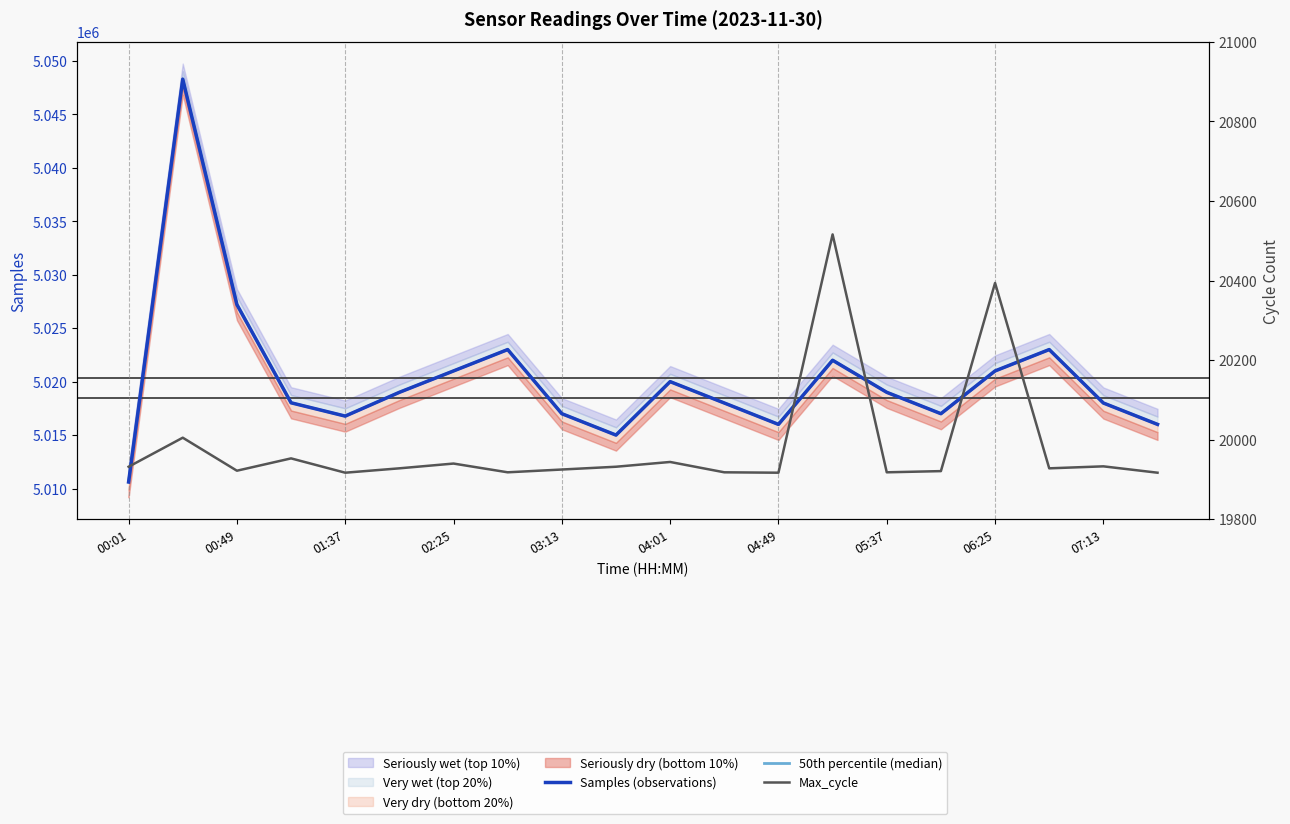

At how many categories does at least one series exceed 3208282?

20